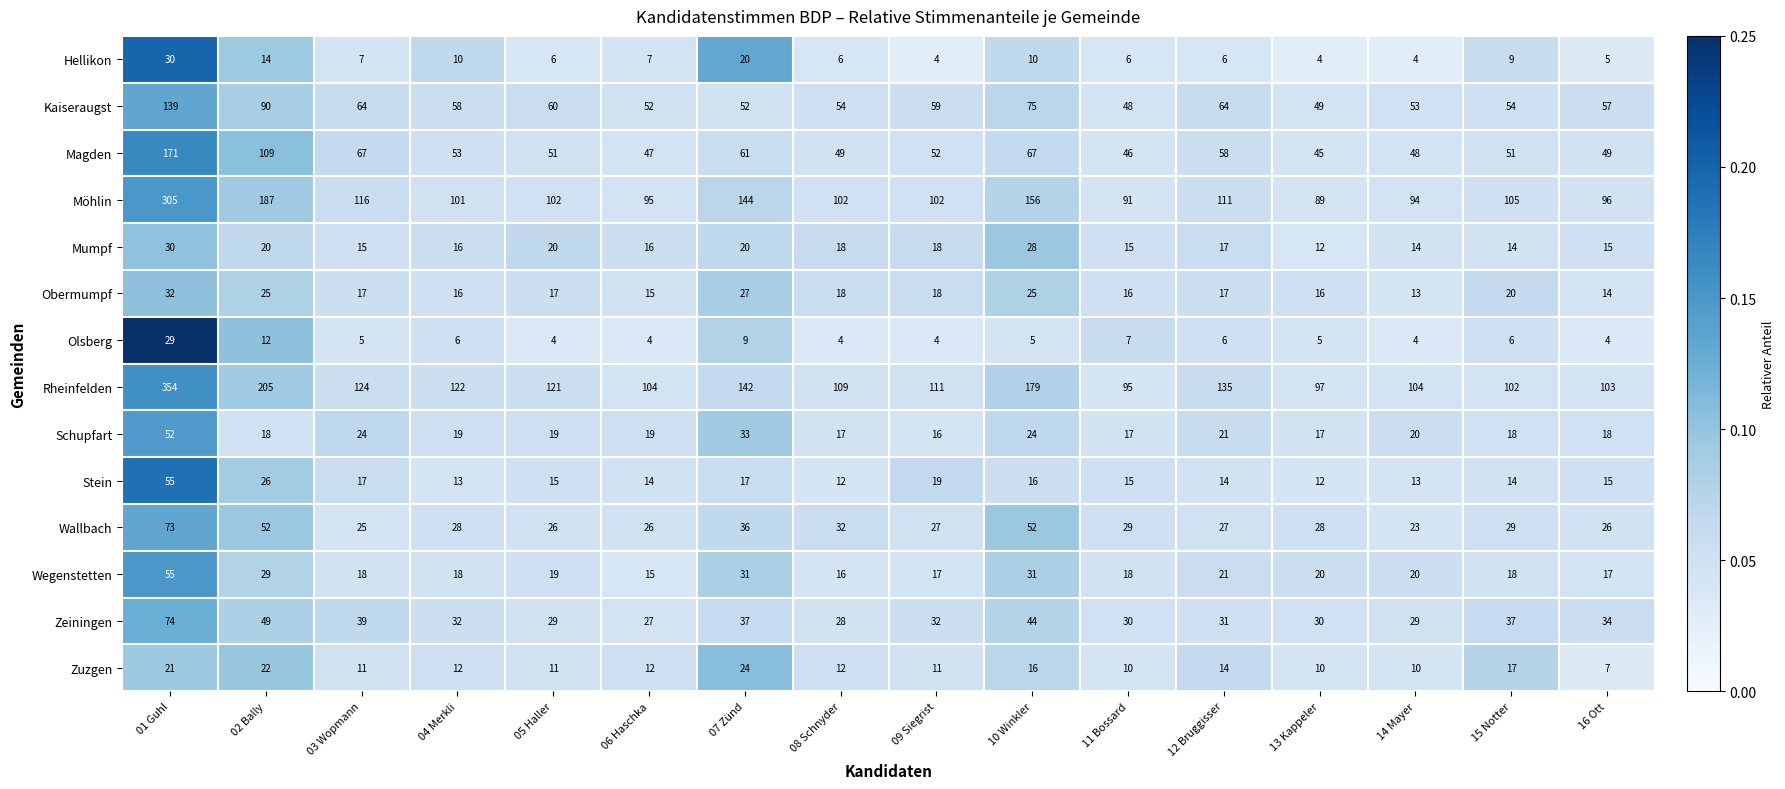

What is the average value of the Wegenstetten series?

23